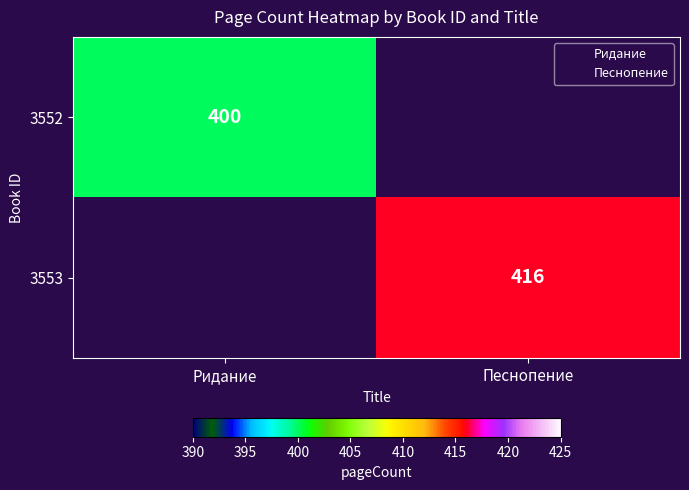

At which label is 3553 closest to 208?

Ридание